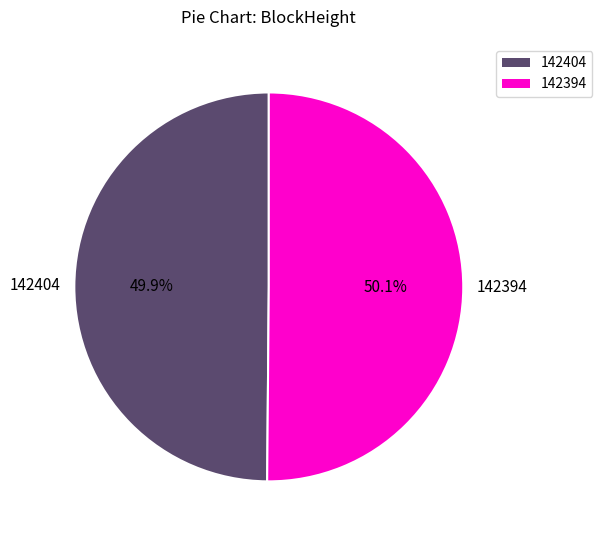

Does any single category account for the majority?

Yes